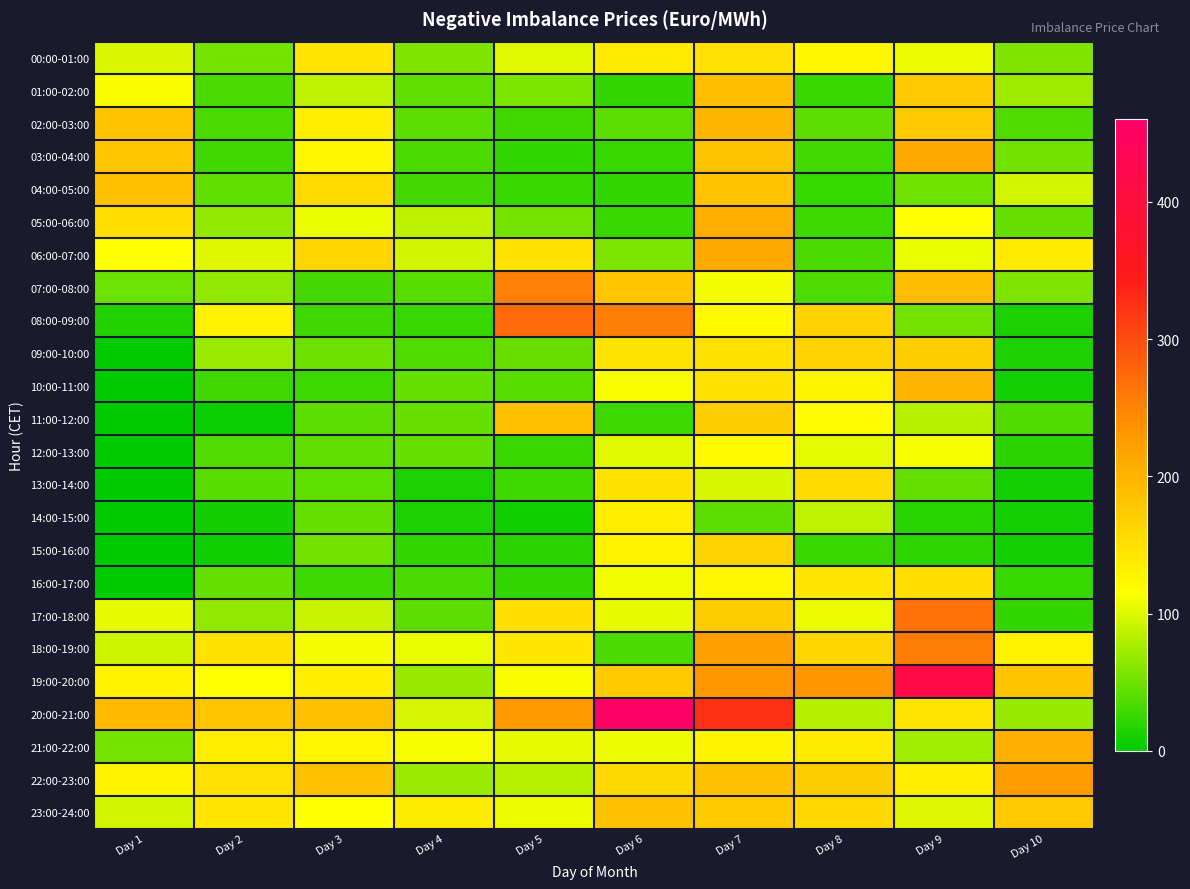

At which category is the sum across all series the highest?

Day 7